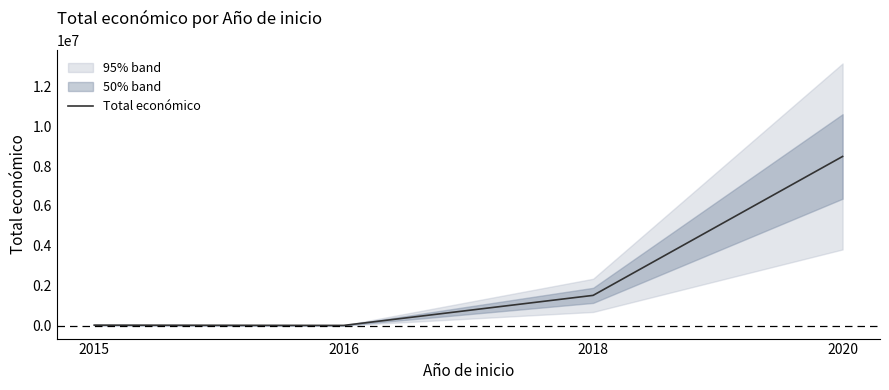

Is it true that the value at 2020 is 14896050?

False